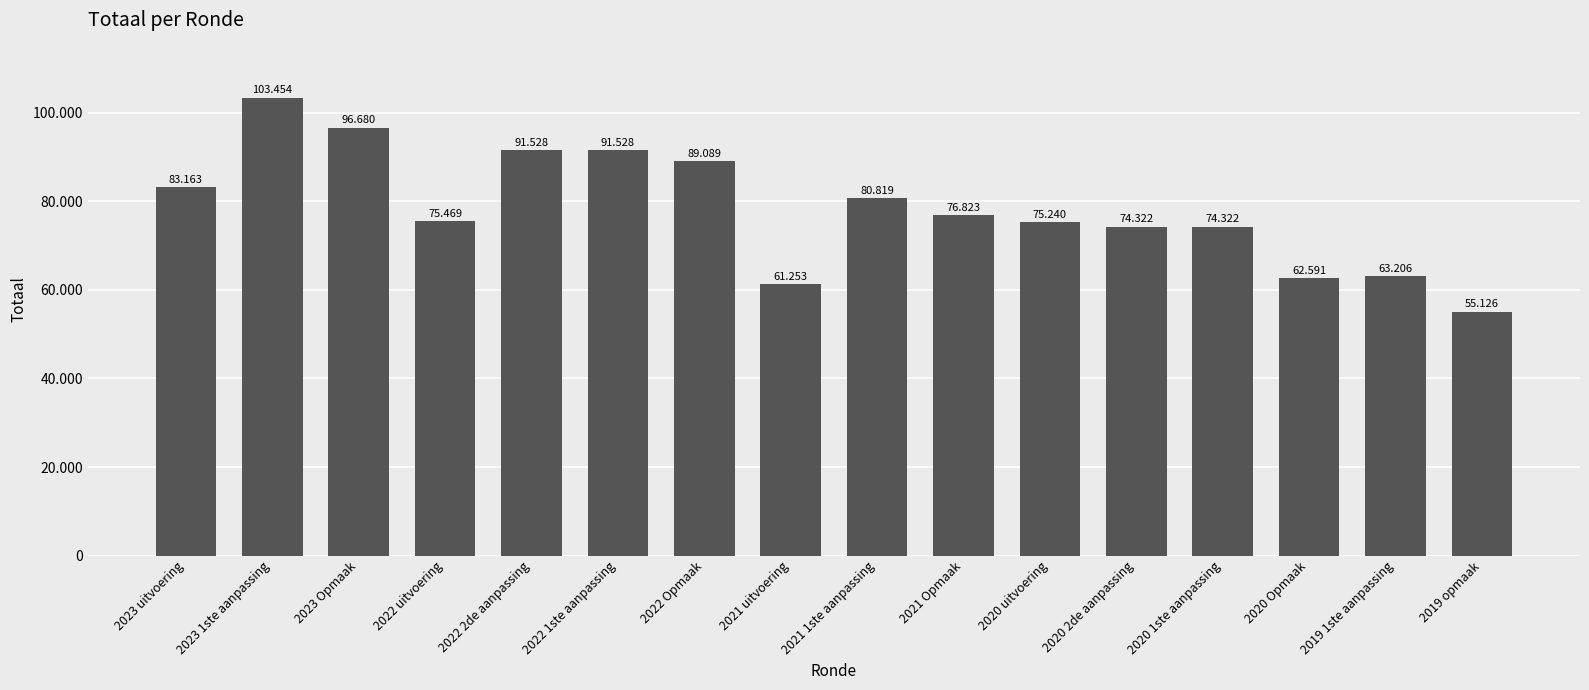

What is the label of the 5th bar from the right?

2020 2de aanpassing